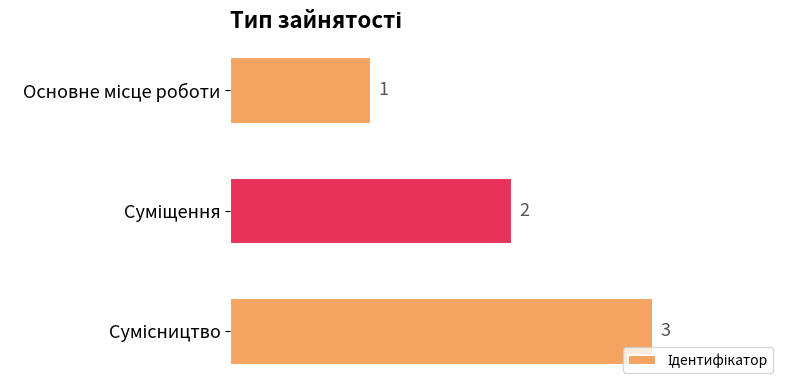

Count the values in the range 1 to 3.

3